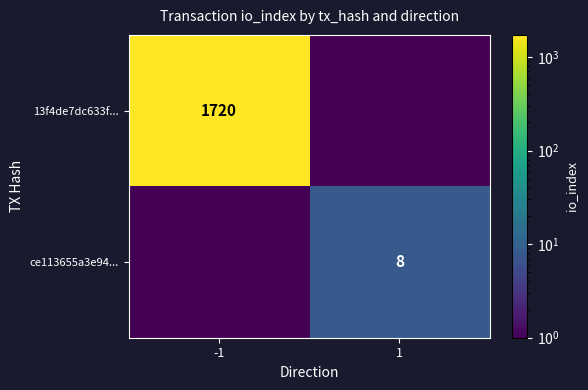

The 13f4de7dc633f... series shows 1720.0 at -1. True or false?

True